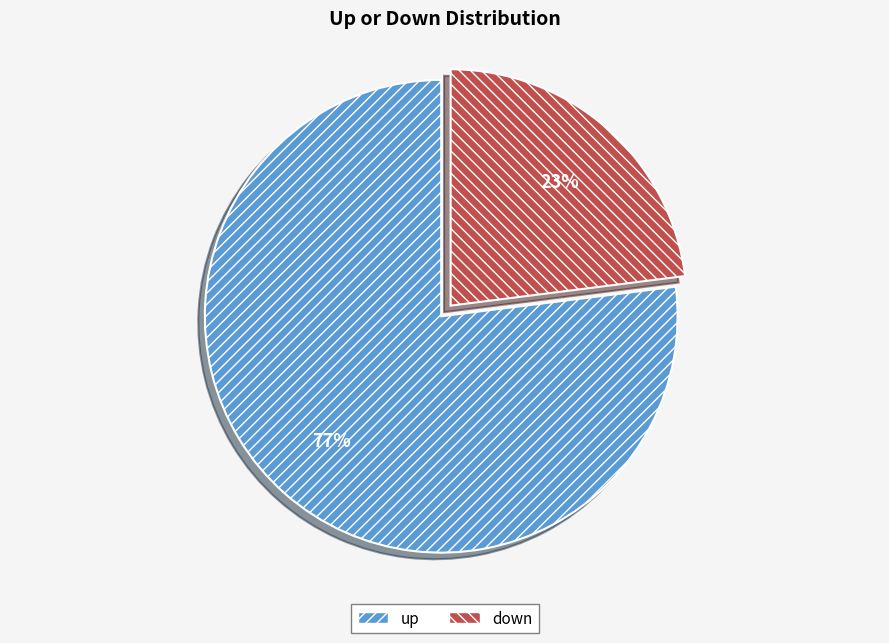

Between up and down, which is larger?

up